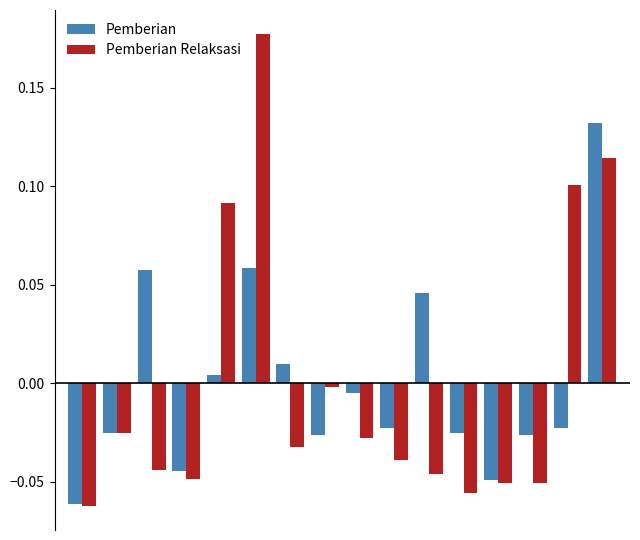

Rank the series by their maximum value, from highest to lowest.

Pemberian Relaksasi, Pemberian